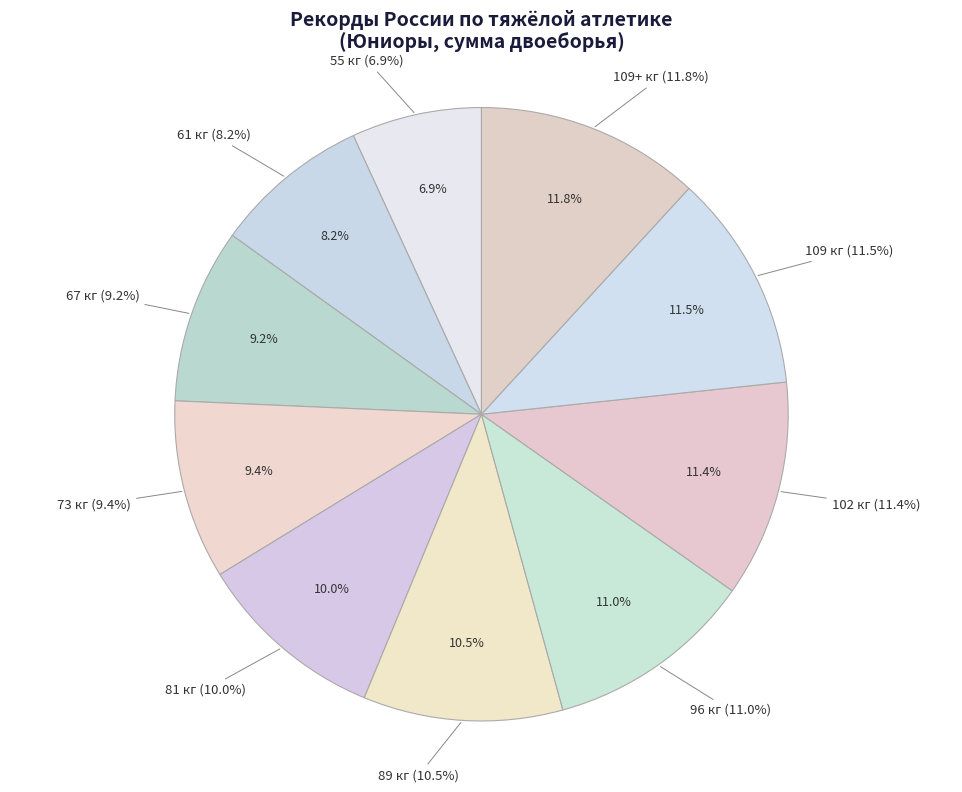

What percentage is the 61 кг slice, to the nearest percent?

8%